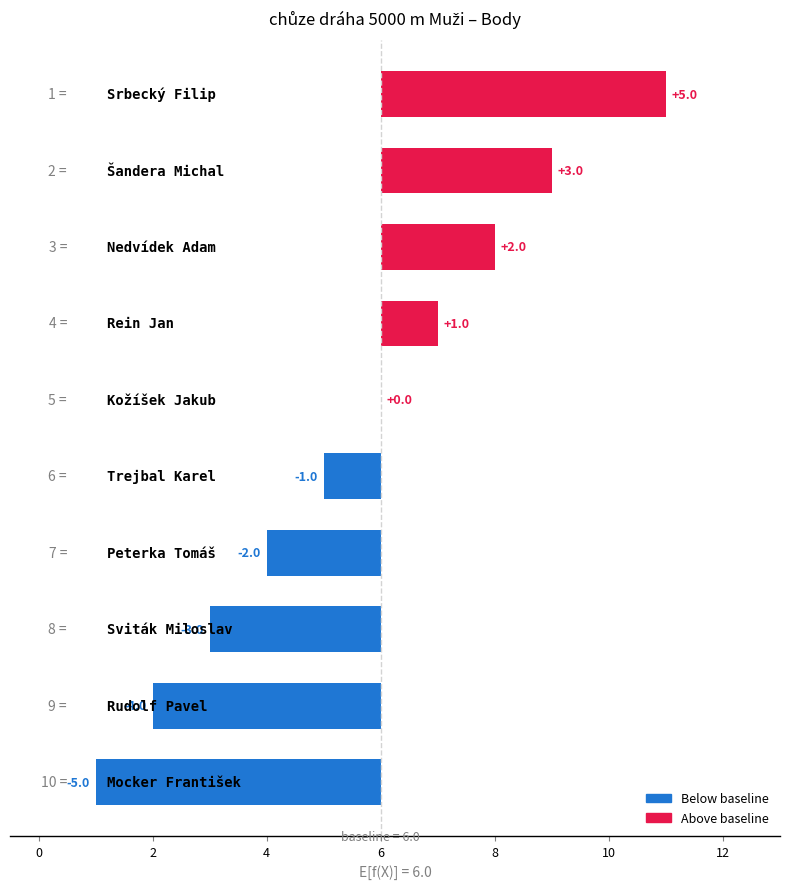

What is the smallest value displayed?

-5